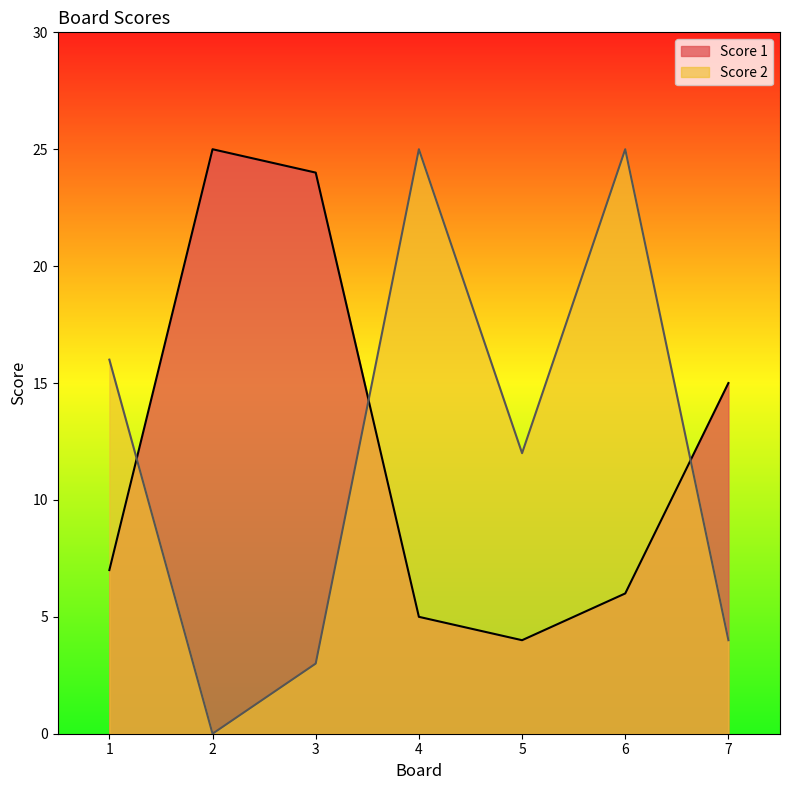

What is the value of the Score 2 point at the 5th from the left?

12